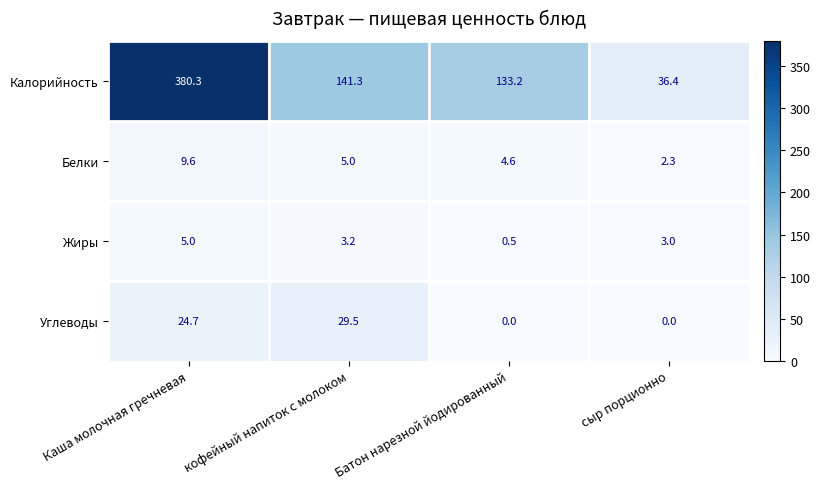

At Батон нарезной йодированный, list the series in order from smallest to largest.

Углеводы, Жиры, Белки, Калорийность